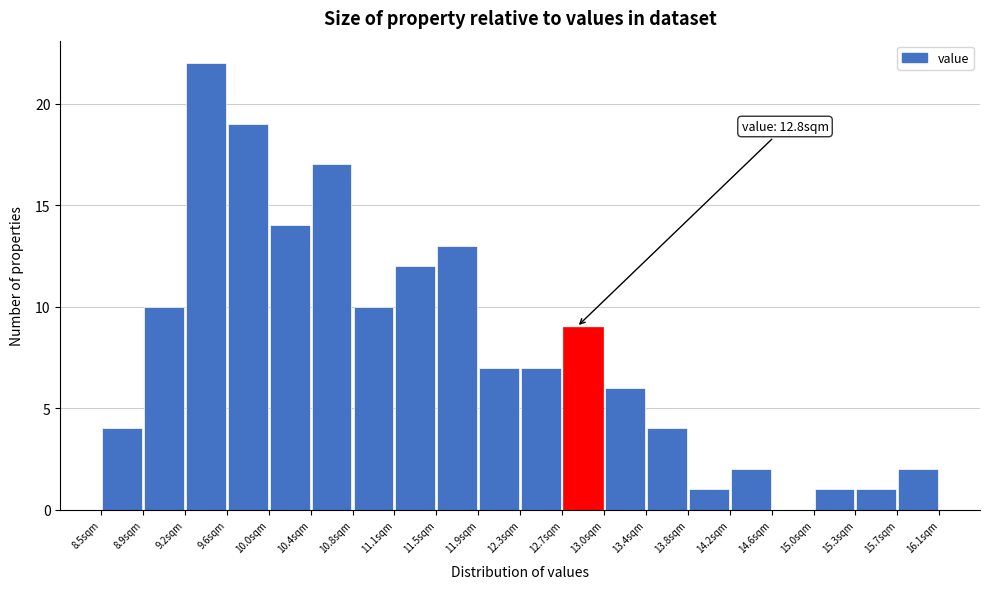

Over which range of the x-axis is the bar tallest?

9.25 to 9.60